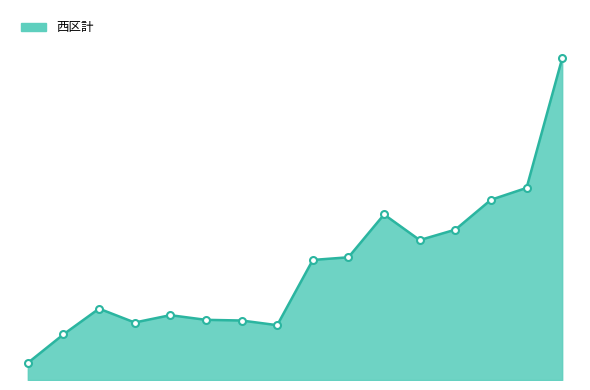

Reading right to left, what are all the values shown in this chart?

2412	1440	1351	1127	1049	1241	920	900	411	446	451	486	431	535	342	128